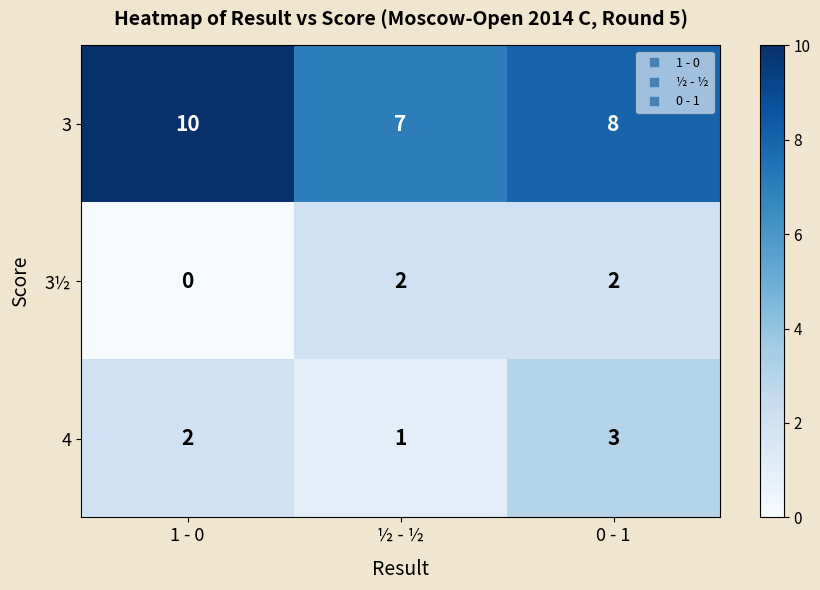

At which category is the sum across all series the highest?

0 - 1